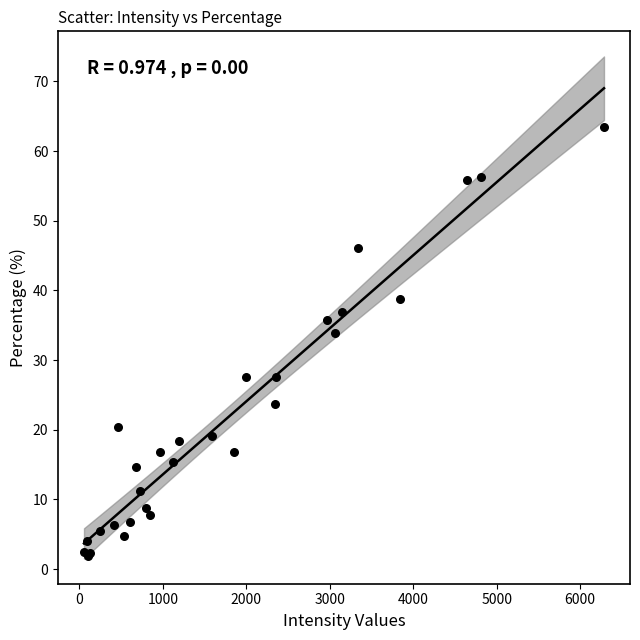

What Y value in the scatter plot is closest to 32?

34.0